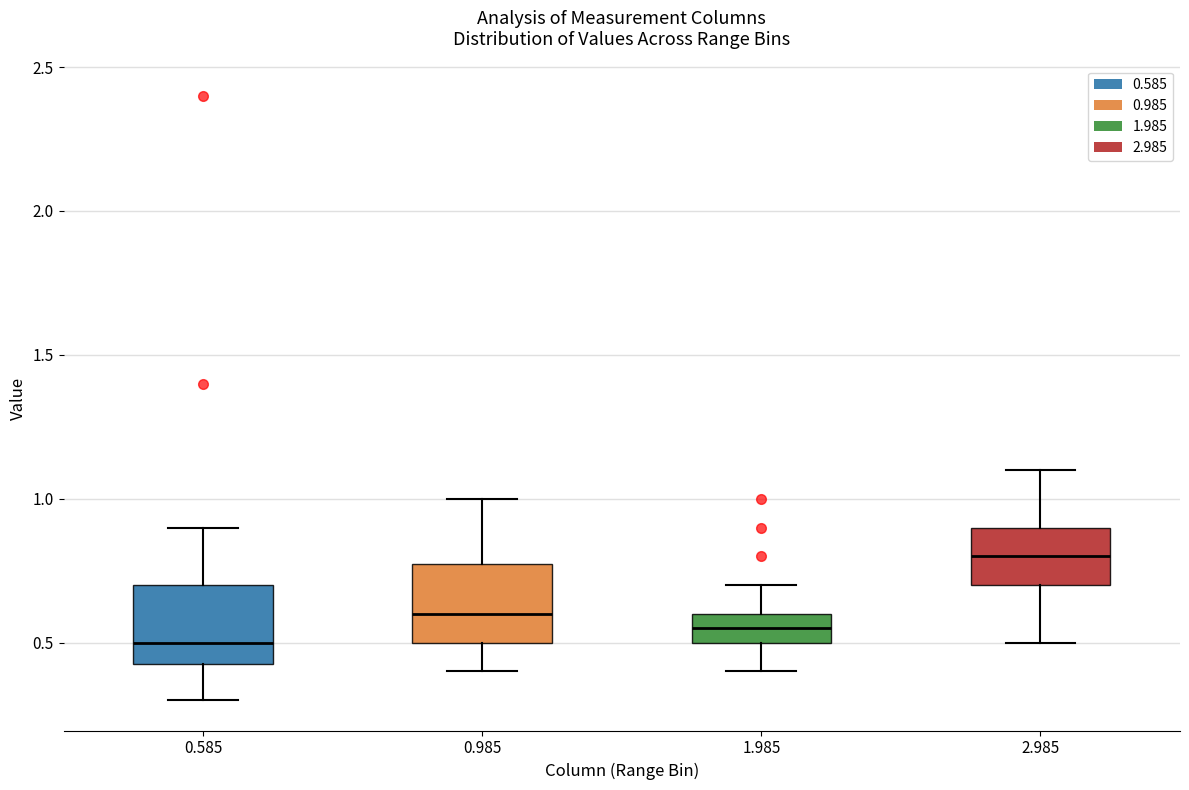

Reading left to right, read every box against the y-axis: the position of its median line, the range the box covers, and the ends of its whiskers. The values are not printed on the chart, so give them approximately, as read against the axis.

0.585: median 0.50, box 0.45 to 0.70, whiskers 0.30 to 0.90
0.985: median 0.60, box 0.50 to 0.80, whiskers 0.40 to 1.00
1.985: median 0.55, box 0.50 to 0.60, whiskers 0.40 to 0.70
2.985: median 0.80, box 0.70 to 0.90, whiskers 0.50 to 1.10